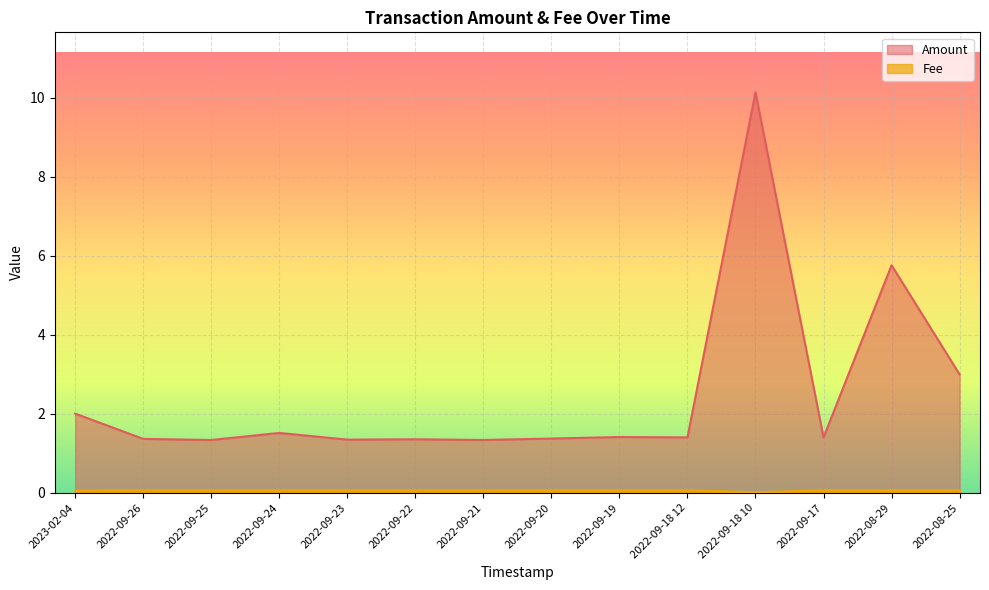

Rank the categories by Amount value from highest to lowest.

2022-09-18 10, 2022-08-29, 2022-08-25, 2023-02-04, 2022-09-24, 2022-09-19, 2022-09-17, 2022-09-18 12, 2022-09-20, 2022-09-26, 2022-09-22, 2022-09-23, 2022-09-25, 2022-09-21